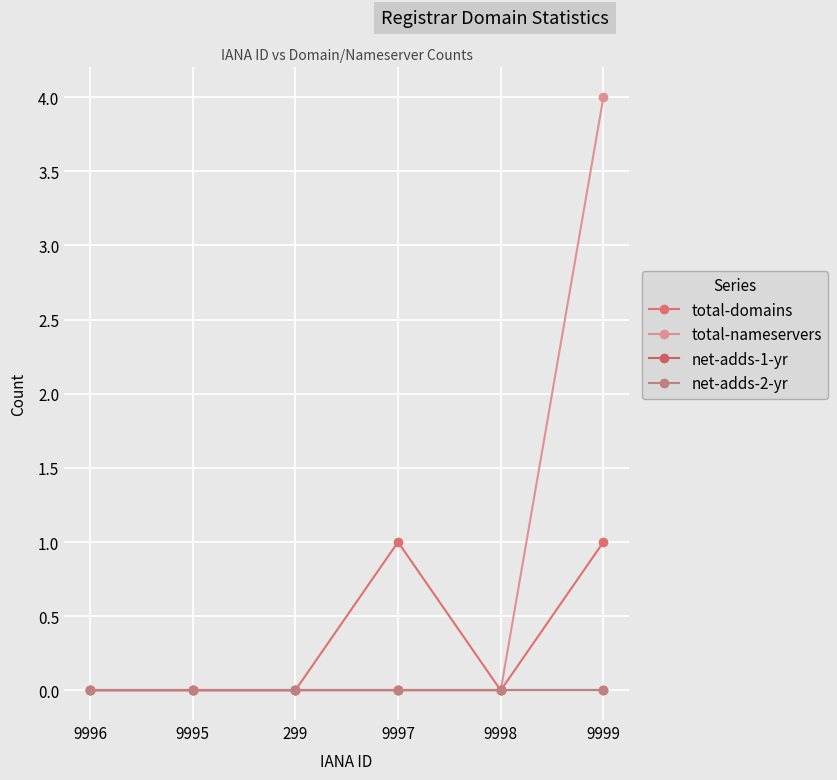

Does the chart display data point markers on the line(s)?

Yes